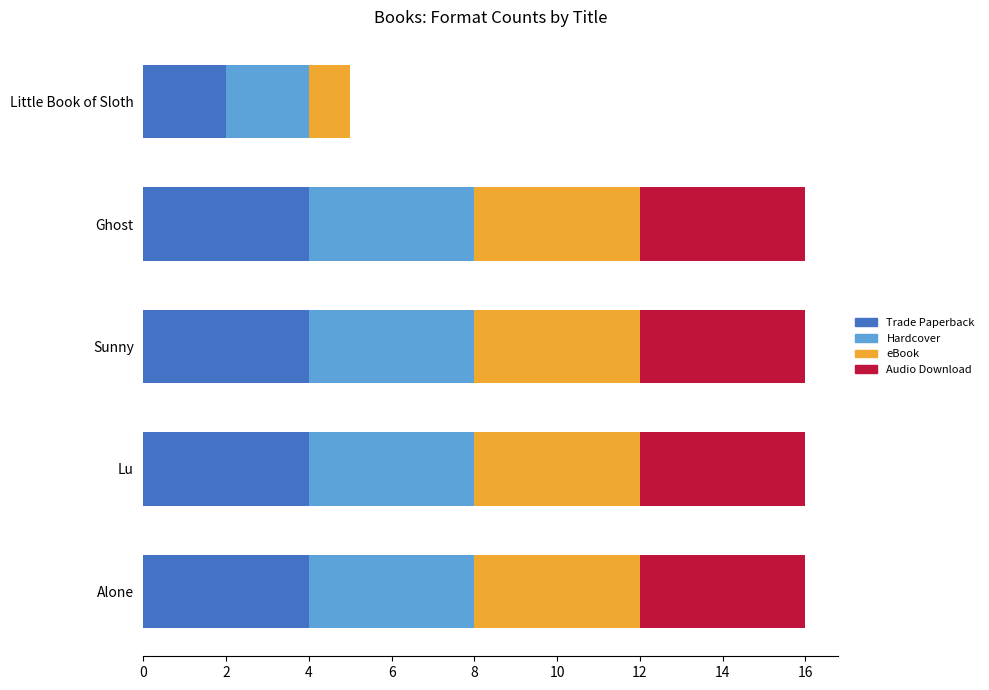

What is the total value across all series at Alone?

16